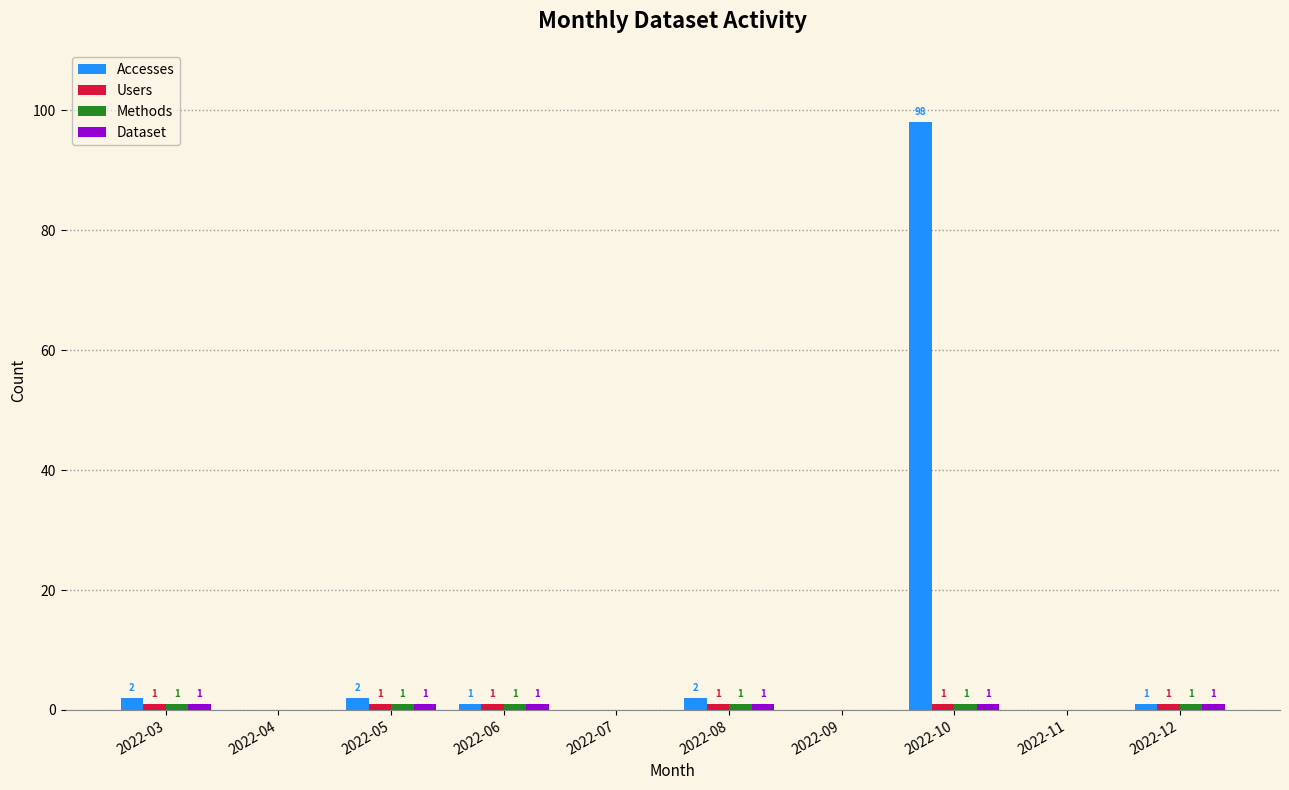

At which category is the sum across all series the highest?

2022-10